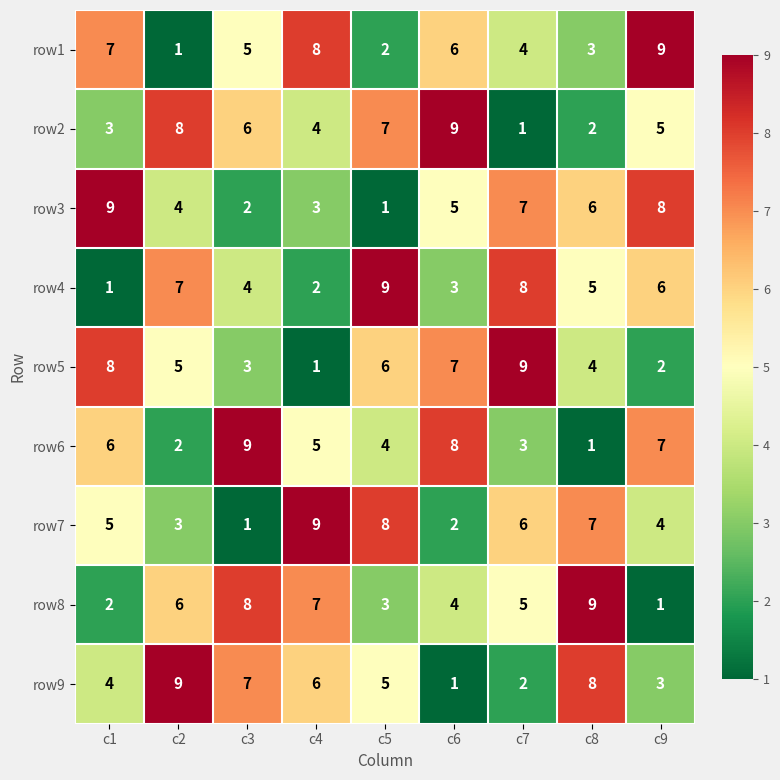

List the labels in order of row6 value, smallest first.

c8, c2, c7, c5, c4, c1, c9, c6, c3